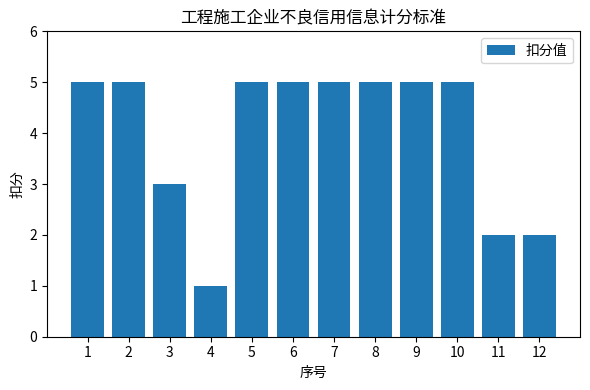

Count the values in the range 3 to 5.

9